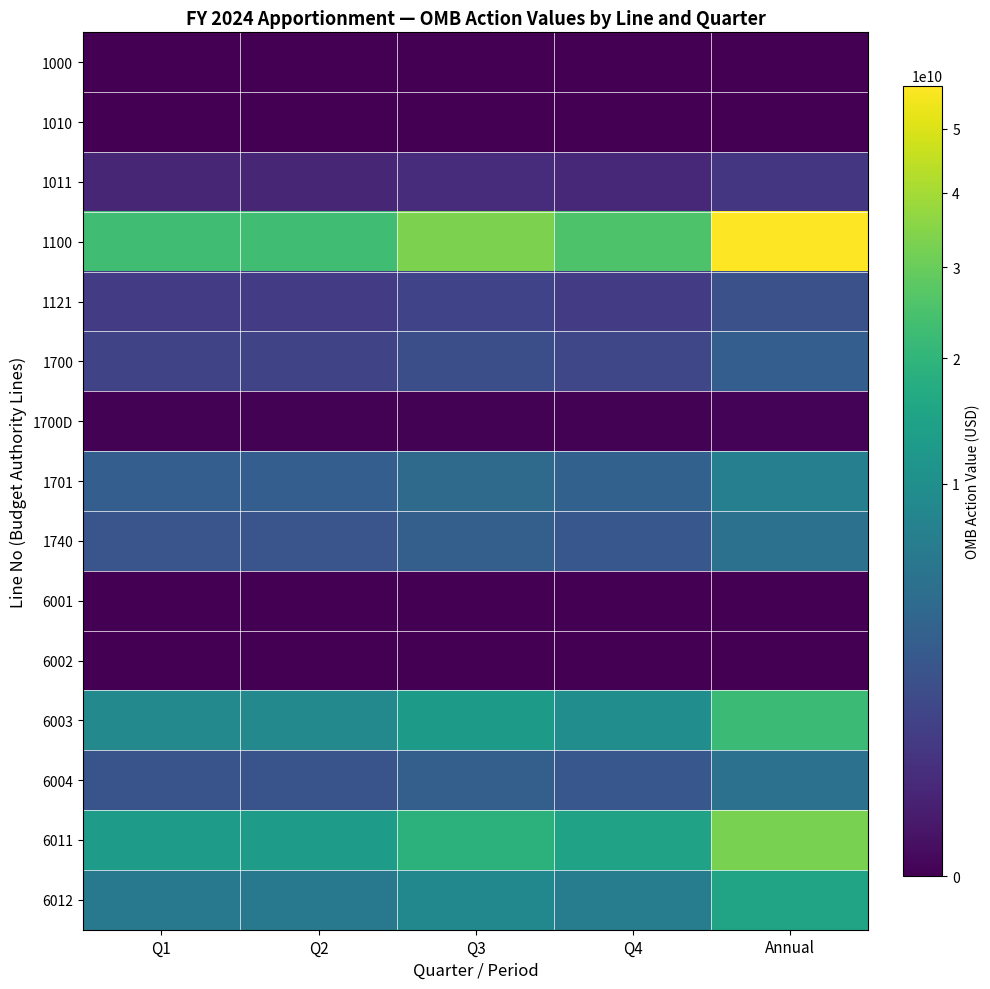

What is the difference between the highest and lowest values at Annual?

57549284089.5